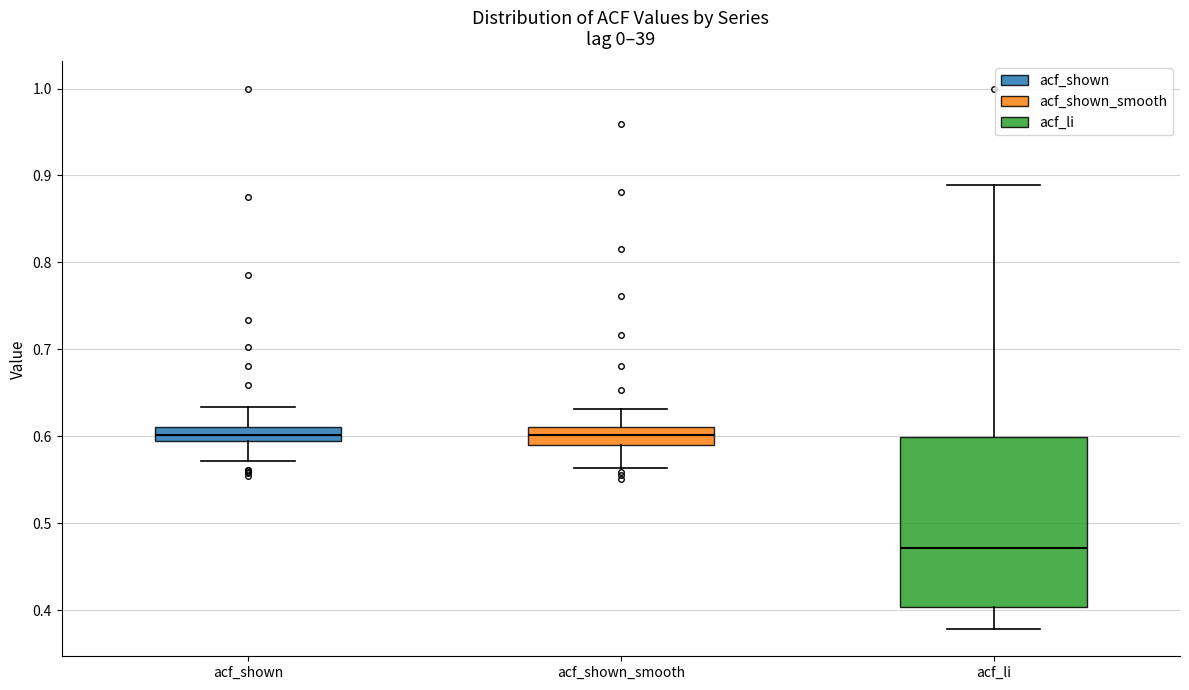

Comparing the boxes themselves (not the whiskers), which one is the tallest?

acf_li